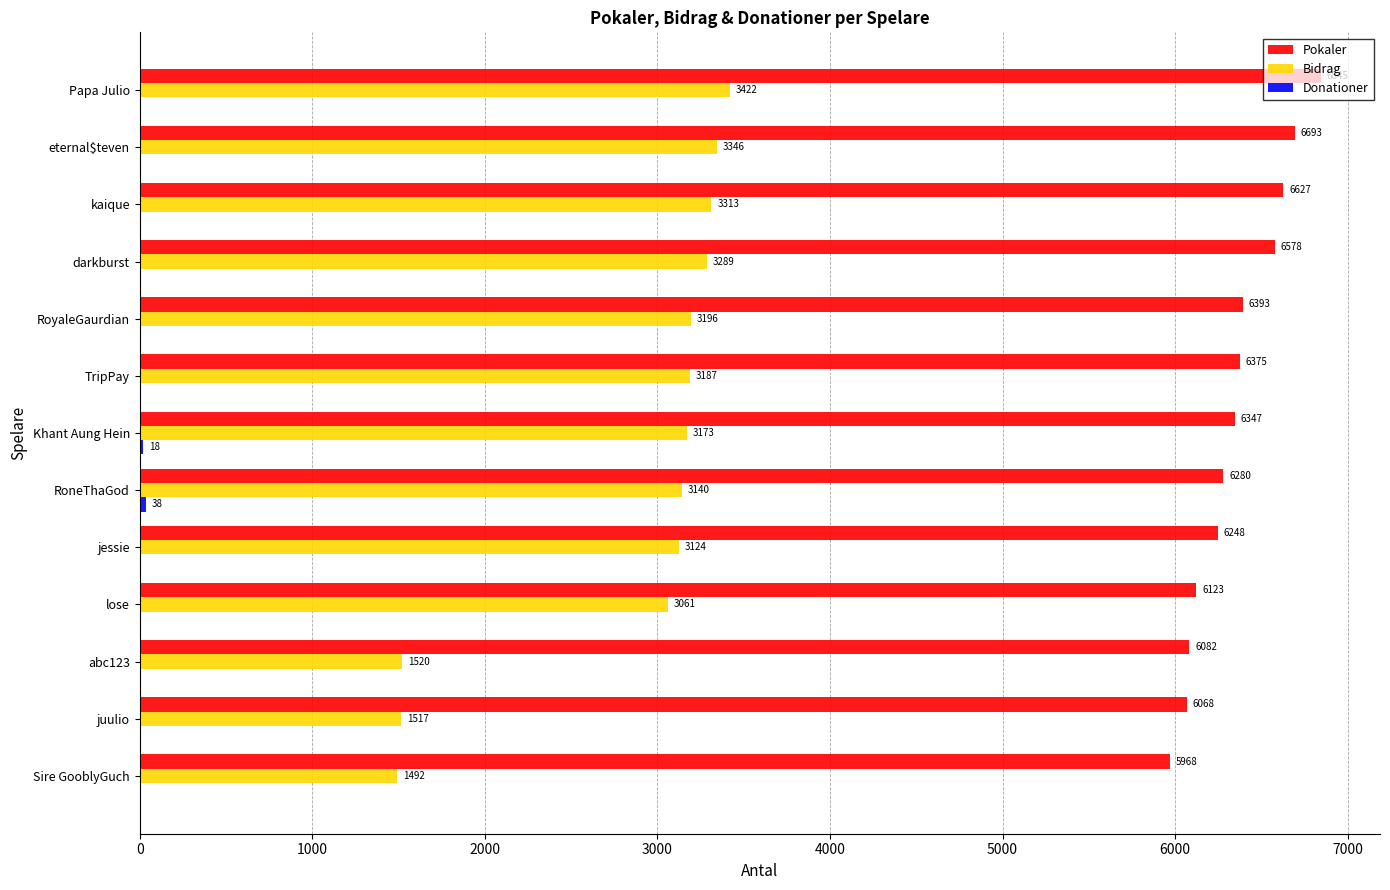

What is the greatest value displayed?

6845